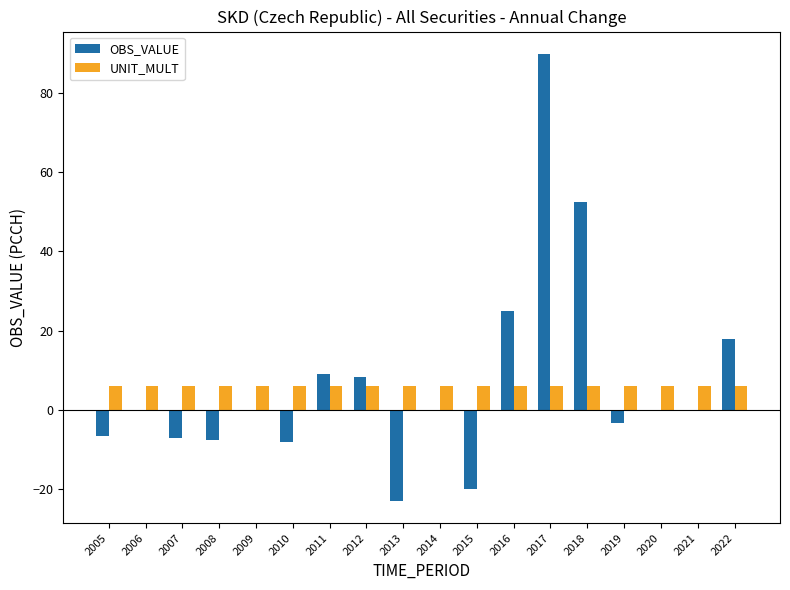

Where is OBS_VALUE nearest to the value 33?

2016